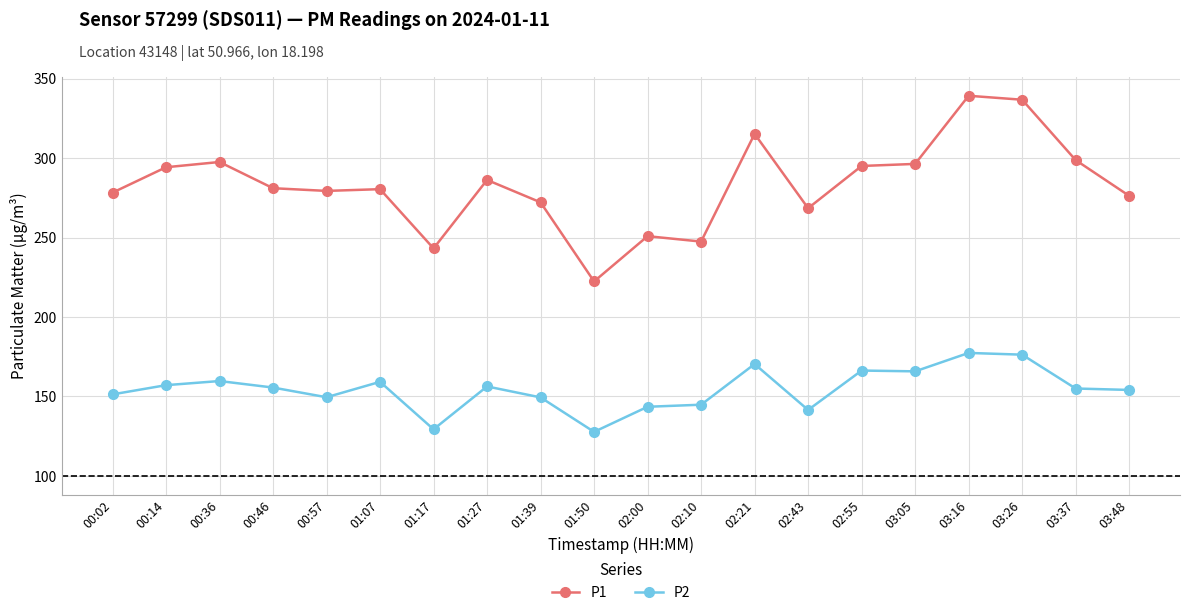

True or false: P1 has more than 1 points higher than both neighbors.

True